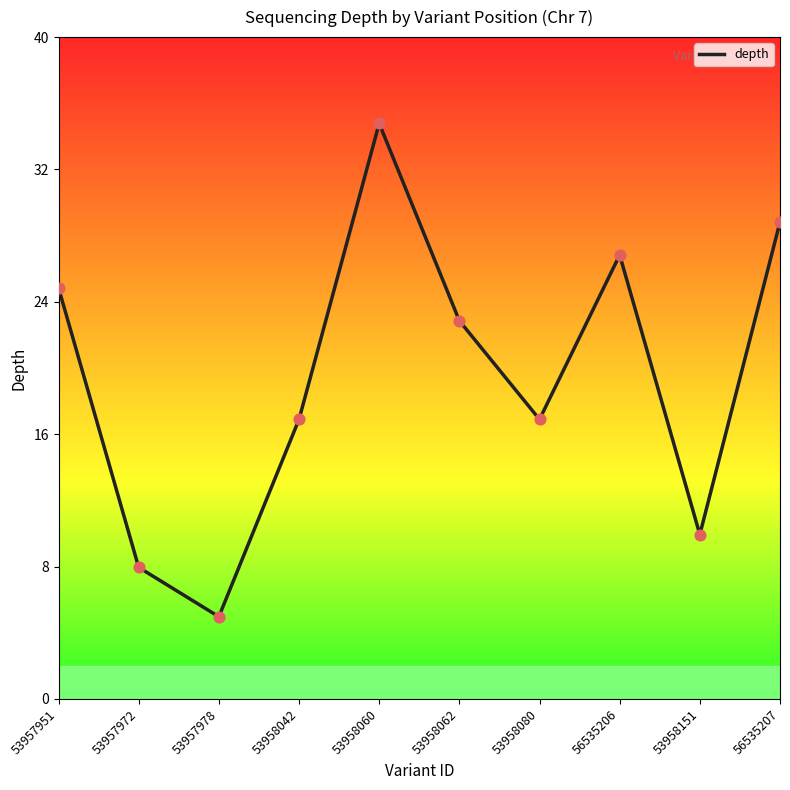

Between 56535207 and 53957978, which is larger?

56535207